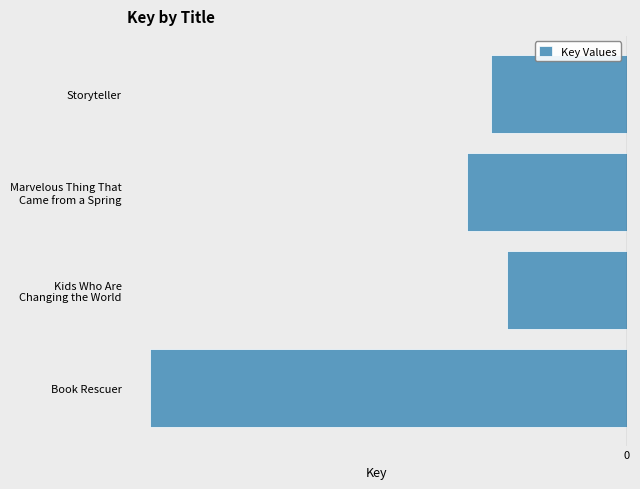

Are the bars horizontal?

Yes